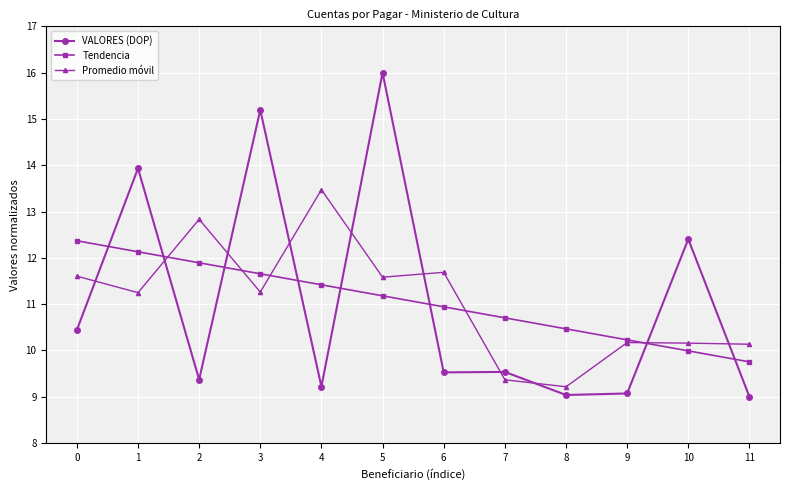

How many times do Tendencia and Promedio móvil cross each other?

5